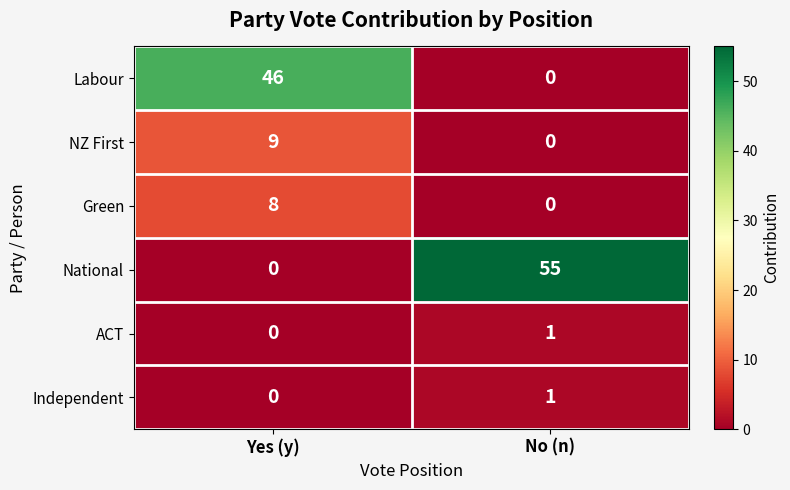

What is the greatest value displayed?

55